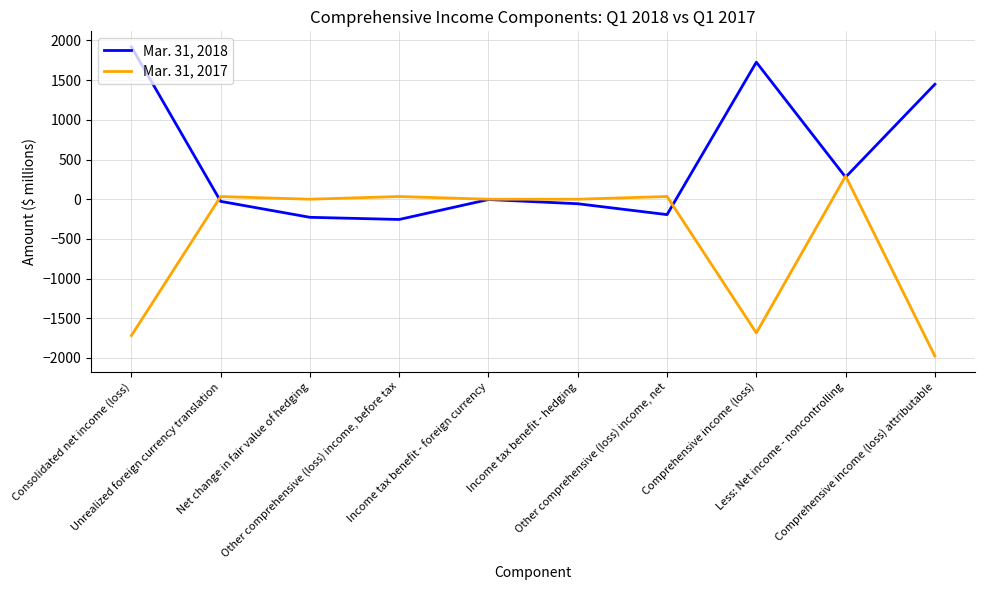

The value of Mar. 31, 2017 at Net change in fair value of hedging is 0. True or false?

True